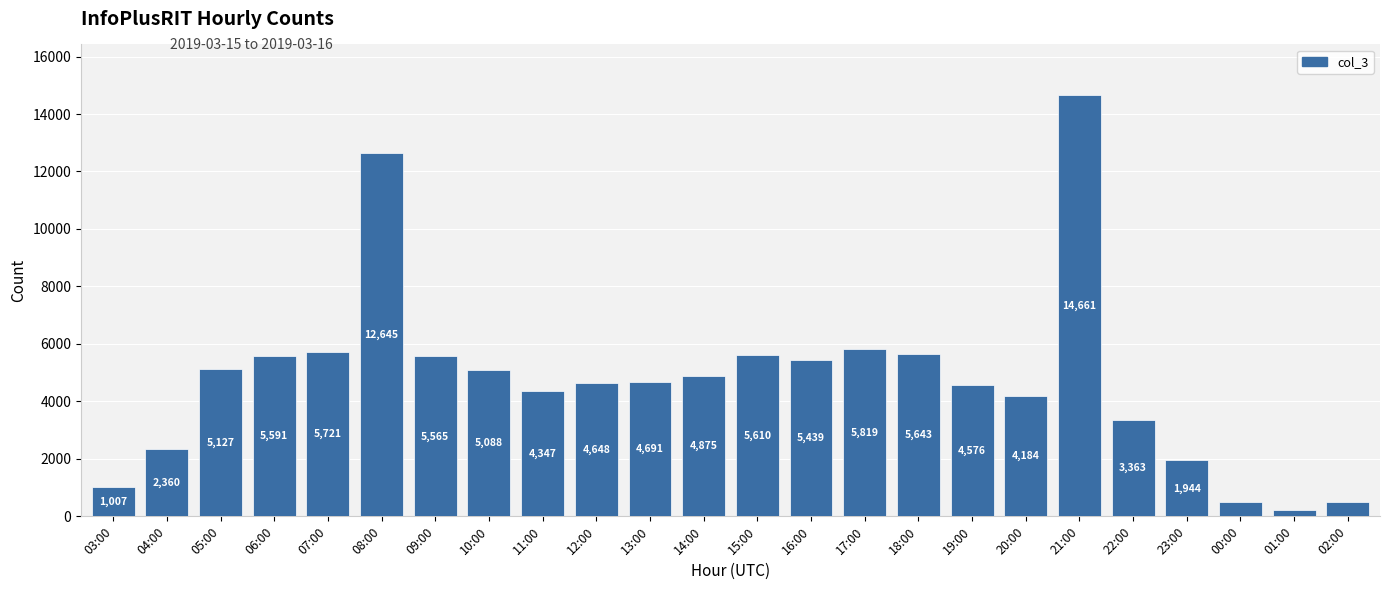

What is the label of the 3rd bar from the right?

00:00